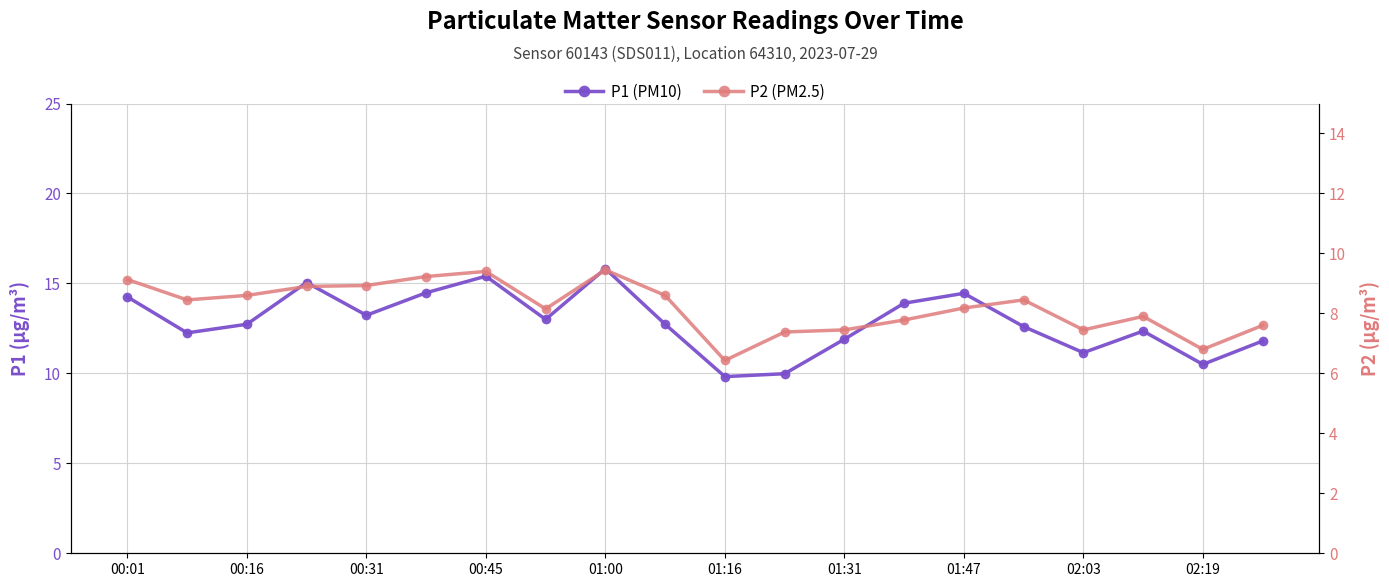

What is the difference between the maximum and second lowest values in the P1 series?

5.8